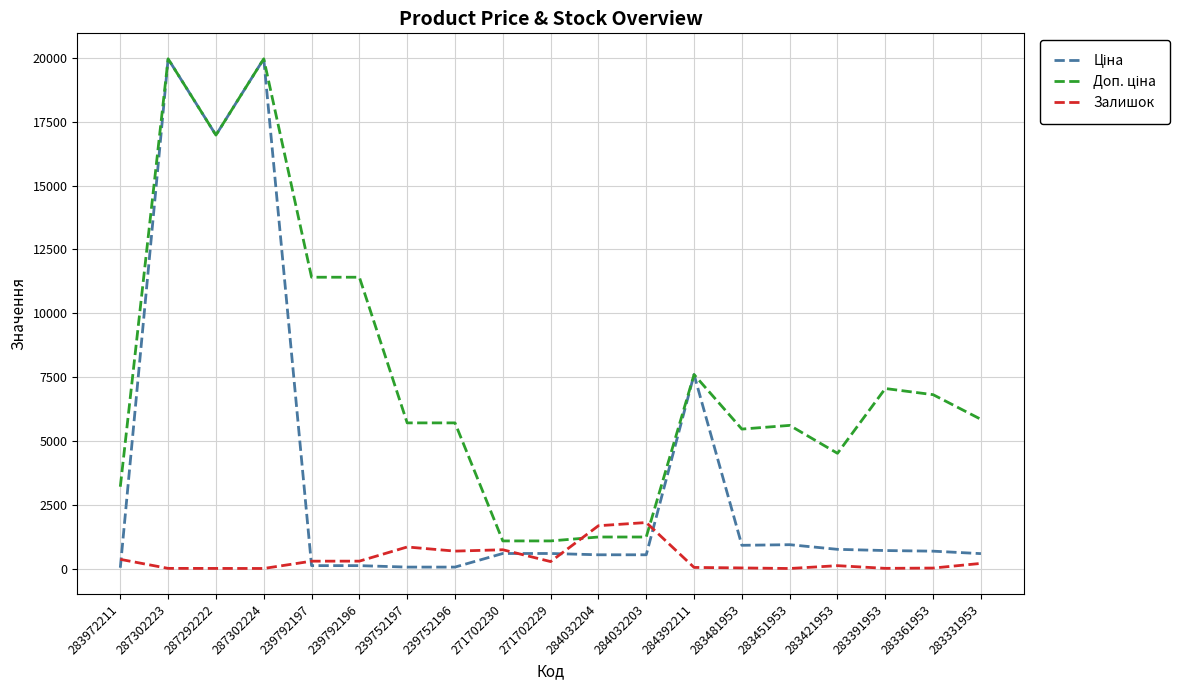

The Залишок series shows 2.0 at 283451953. True or false?

True